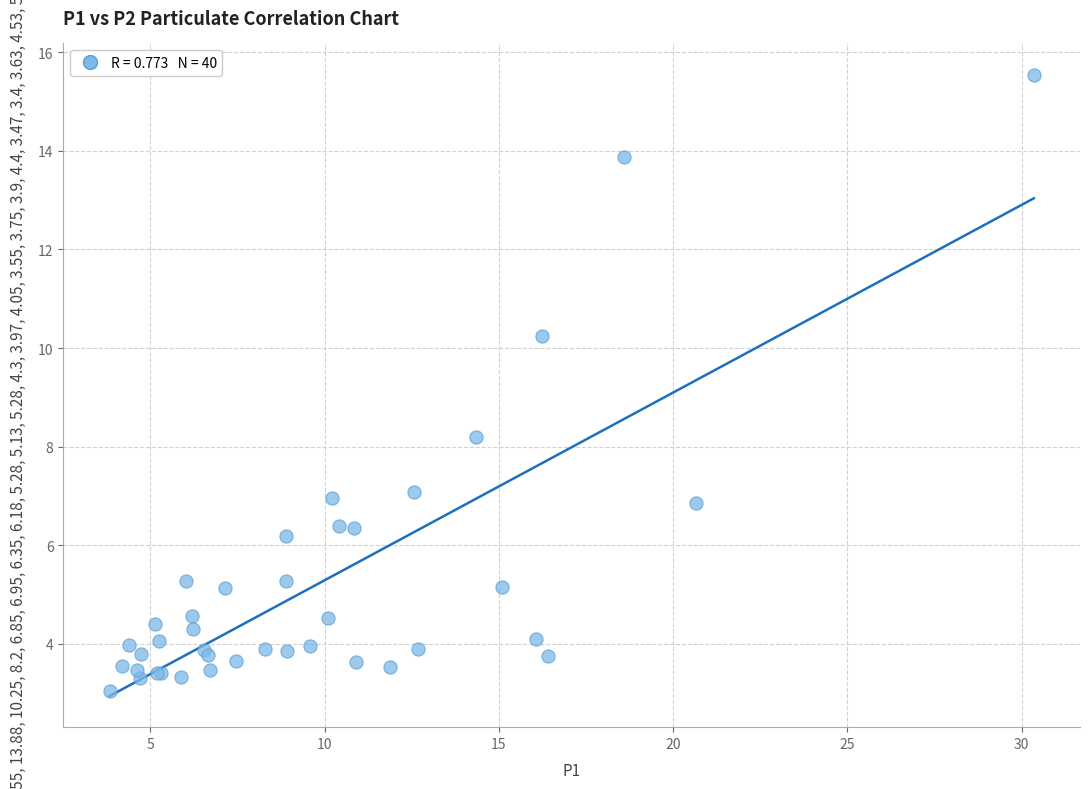

What Y value in the scatter plot is closest to 9?

8.2